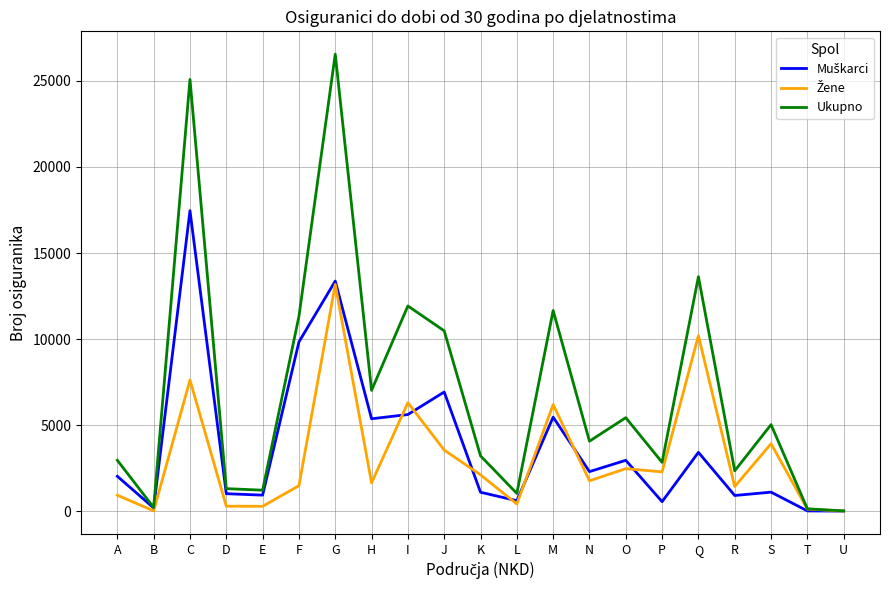

What is the maximum value shown in the chart?

26551